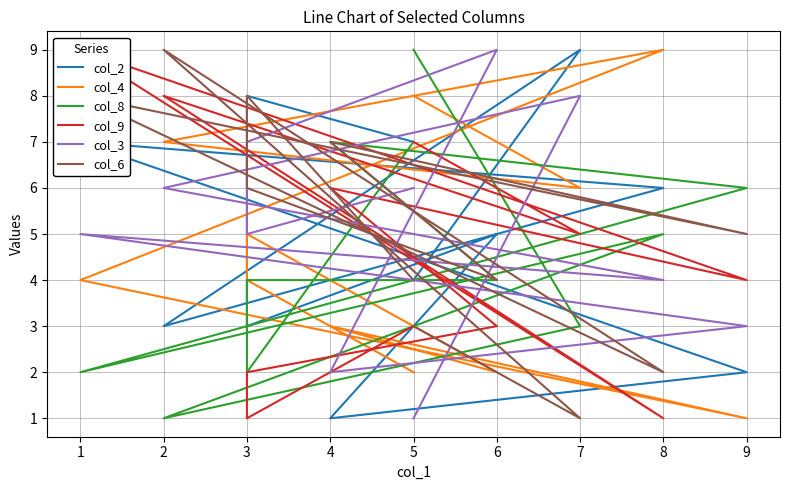

What is the average value of the col_4 series?

5